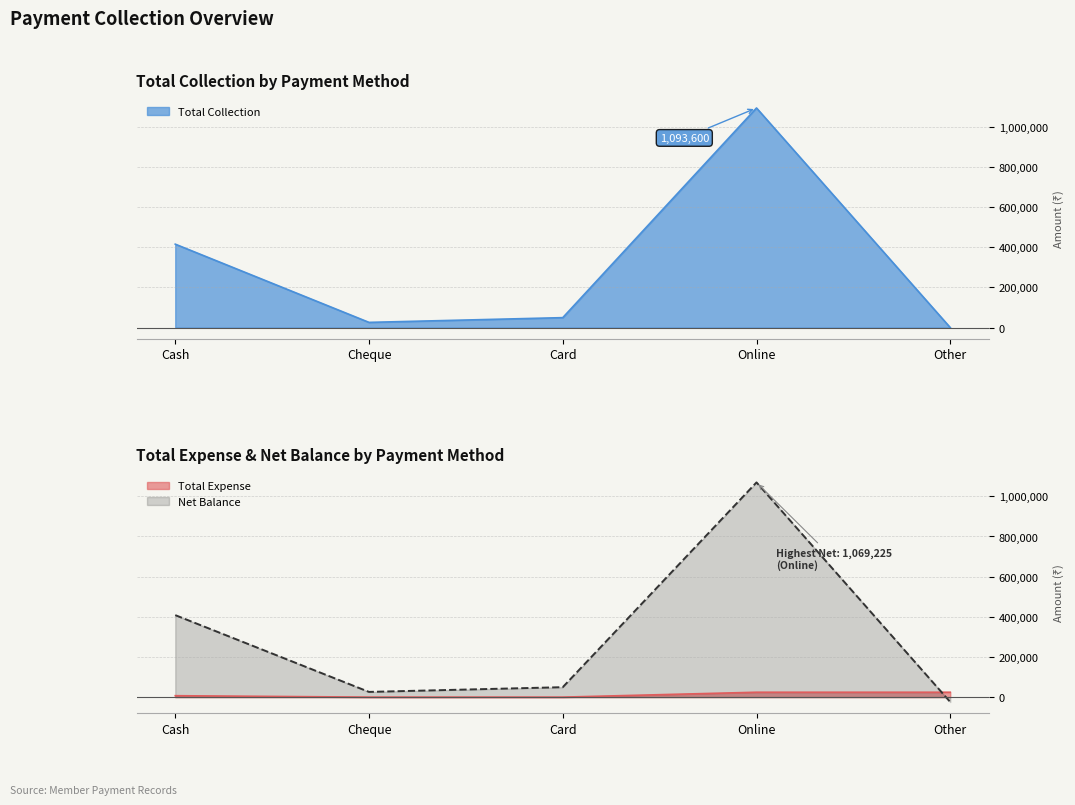

Reading left to right, transcribe all the data shown in this chart.

Total Collection: Cash=415450	Cheque=25940	Card=49528	Online=1093600	Other=0
Total Expense: Cash=7110	Cheque=0	Card=0	Online=24375	Other=24375
Net Balance: Cash=408340	Cheque=25940	Card=49528	Online=1069225	Other=-24375